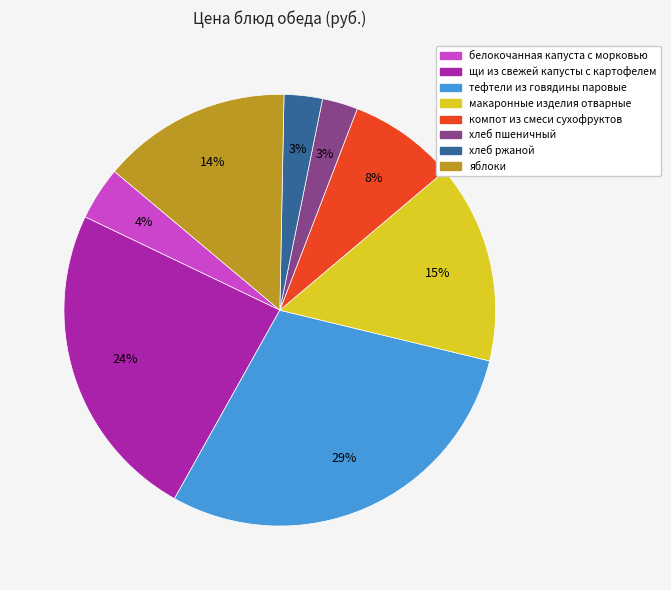

To the nearest percent, what is the average slice percentage?

12%